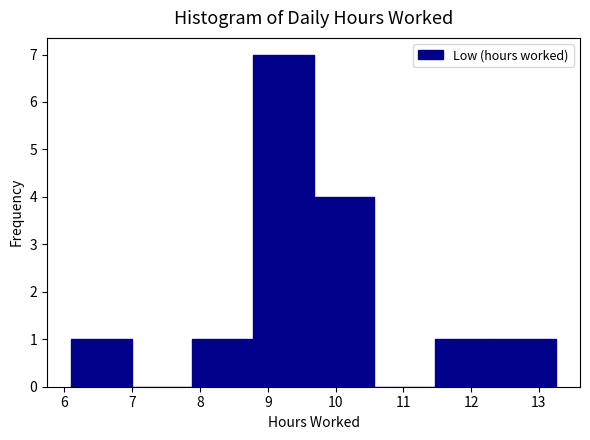

Over which range of the x-axis is the bar tallest?

8.8 to 9.7